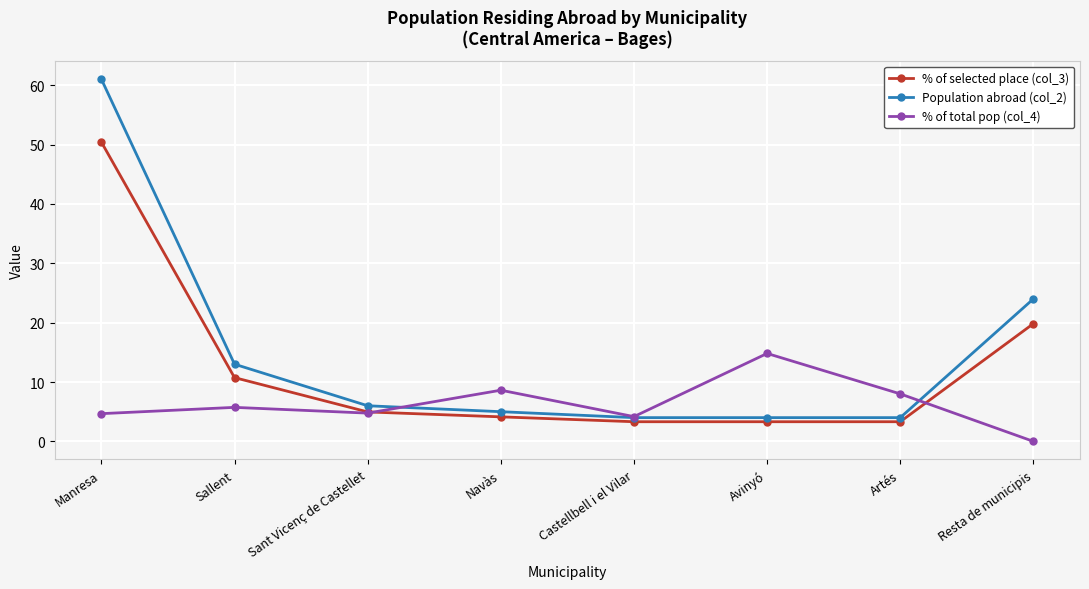

At which category does the chart reach its minimum across all series?

Resta de municipis